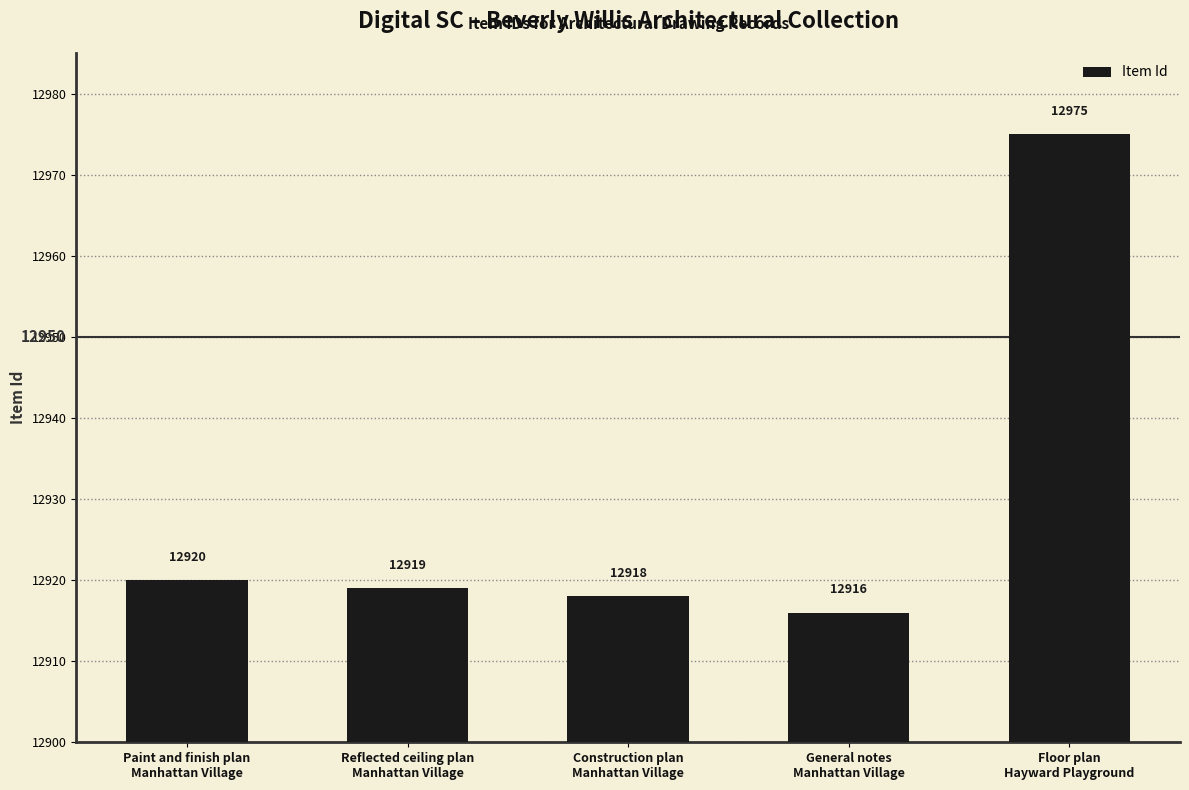

What is the average value?

12930